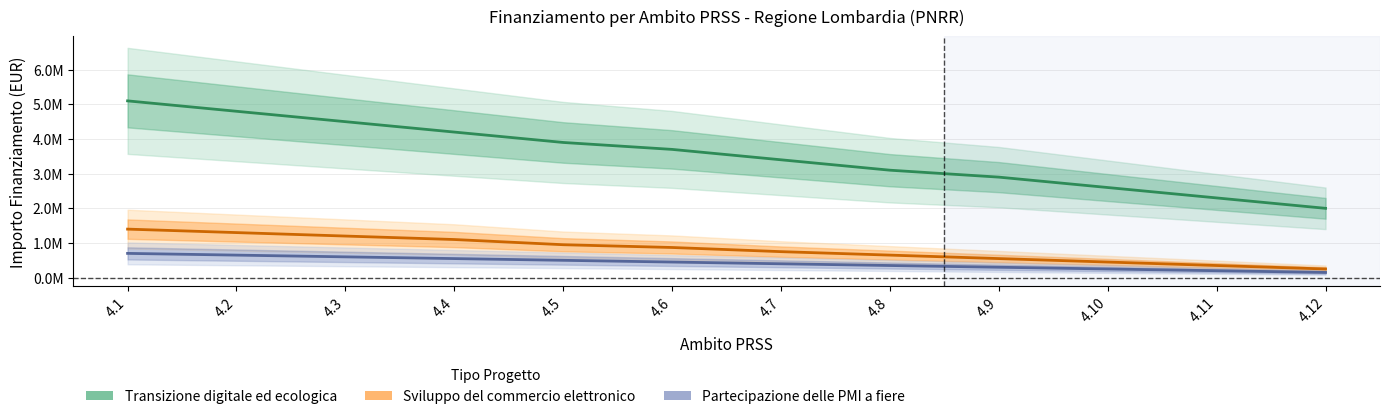

Reading left to right, extract all data points from this chart.

Transizione digitale ed ecologica: 5100000	4800000	4500000	4200000	3900000	3700000	3400000	3100000	2900000	2600000	2300000	2000000
Sviluppo del commercio elettronico: 1400000	1300000	1200000	1100000	950000	870000	750000	650000	550000	450000	350000	250000
Partecipazione delle PMI a fiere: 700000	650000	600000	550000	500000	450000	400000	350000	300000	250000	200000	150000